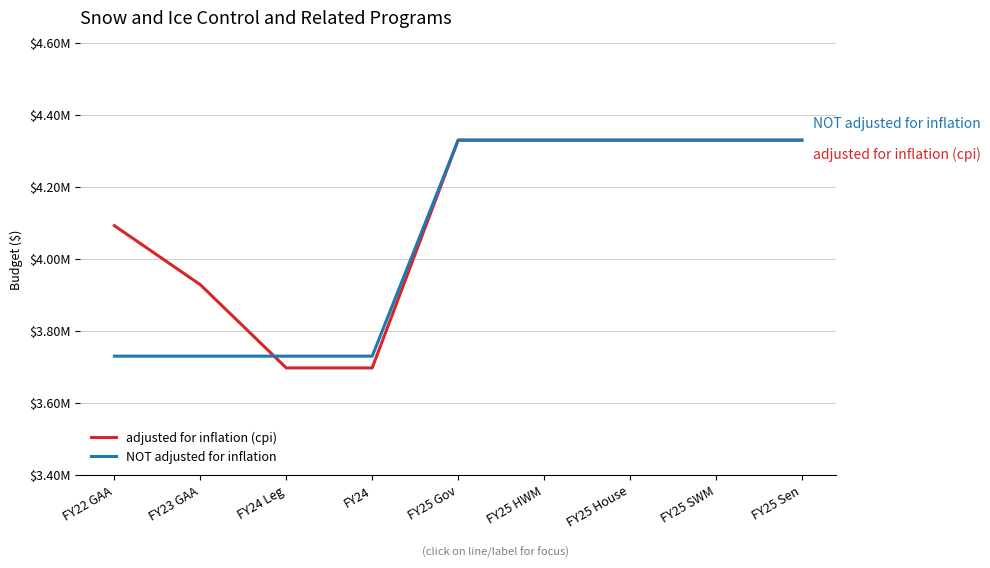

Is the value of adjusted for inflation (cpi) at FY25 Gov greater than the value of NOT adjusted for inflation at FY25 House?

No